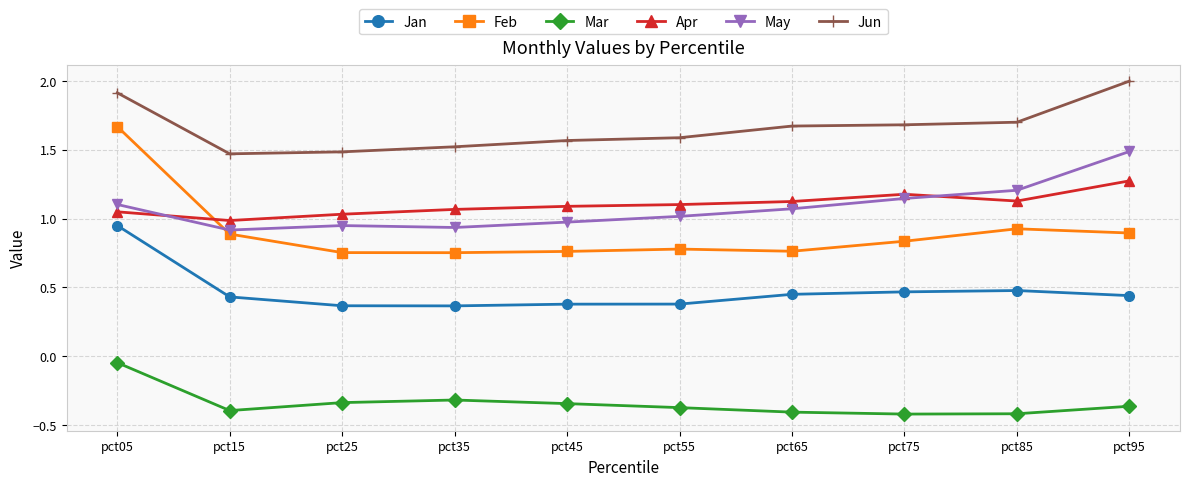

True or false: May and Jan intersect in this chart.

False